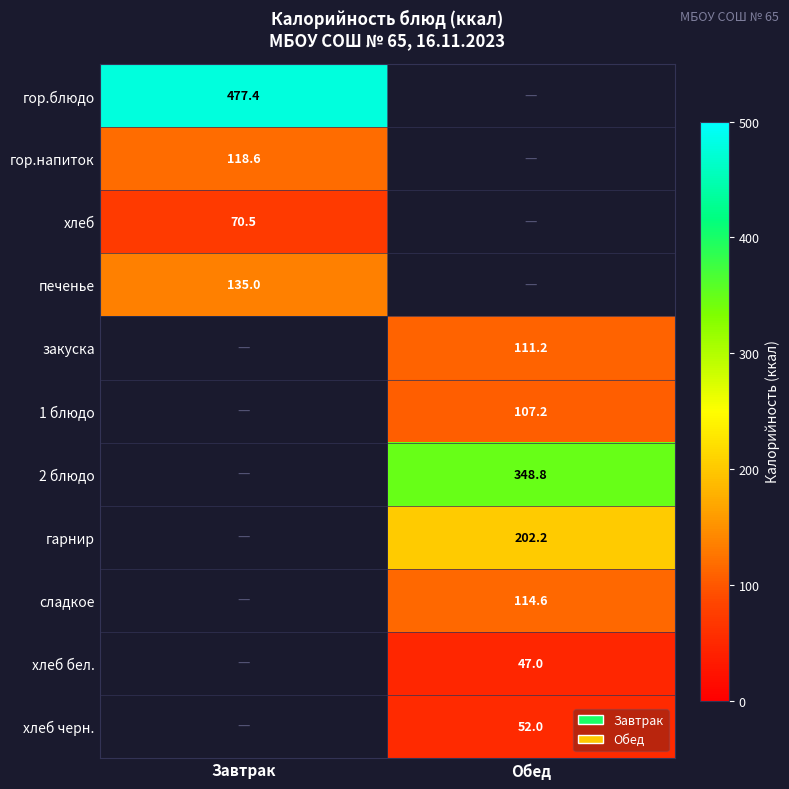

Count the number of categories in the chart.

2